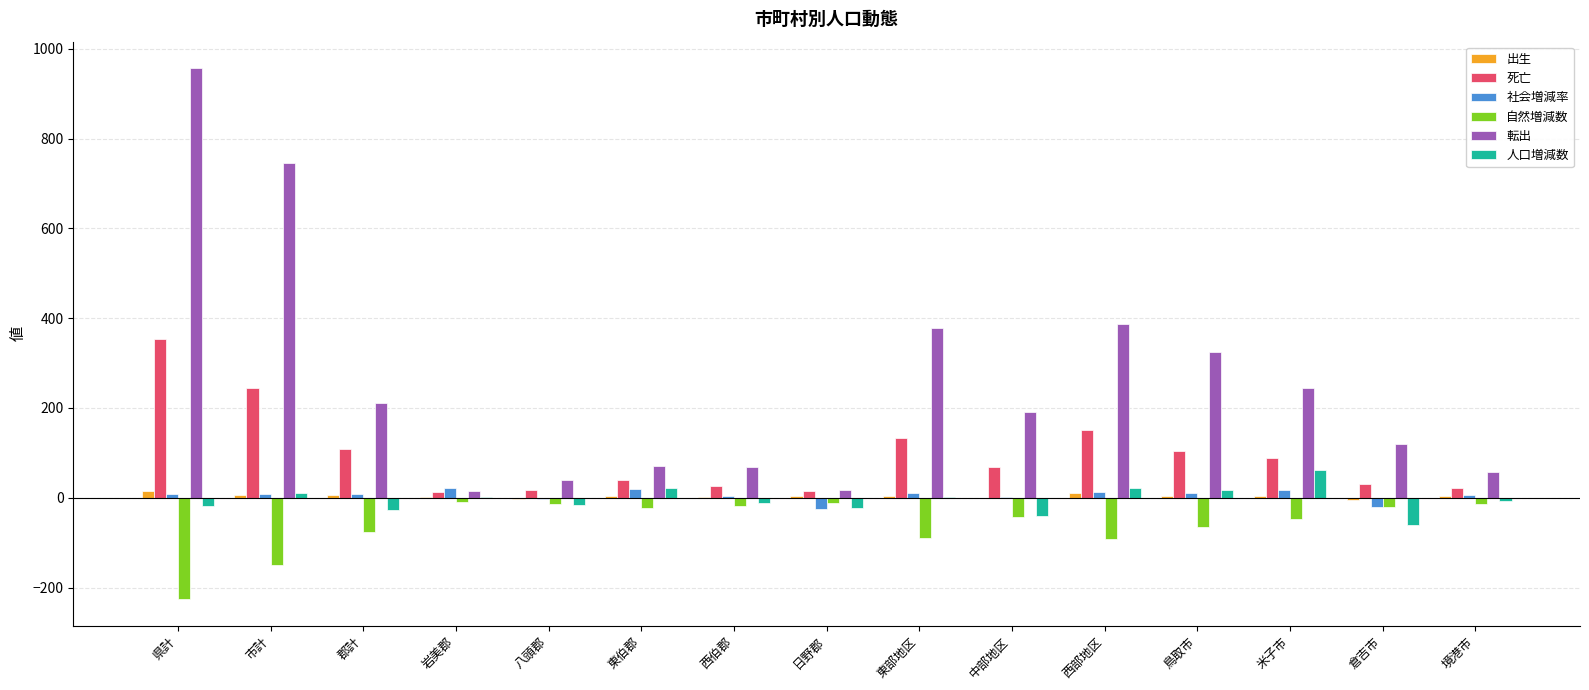

Count the number of categories in the chart.

15